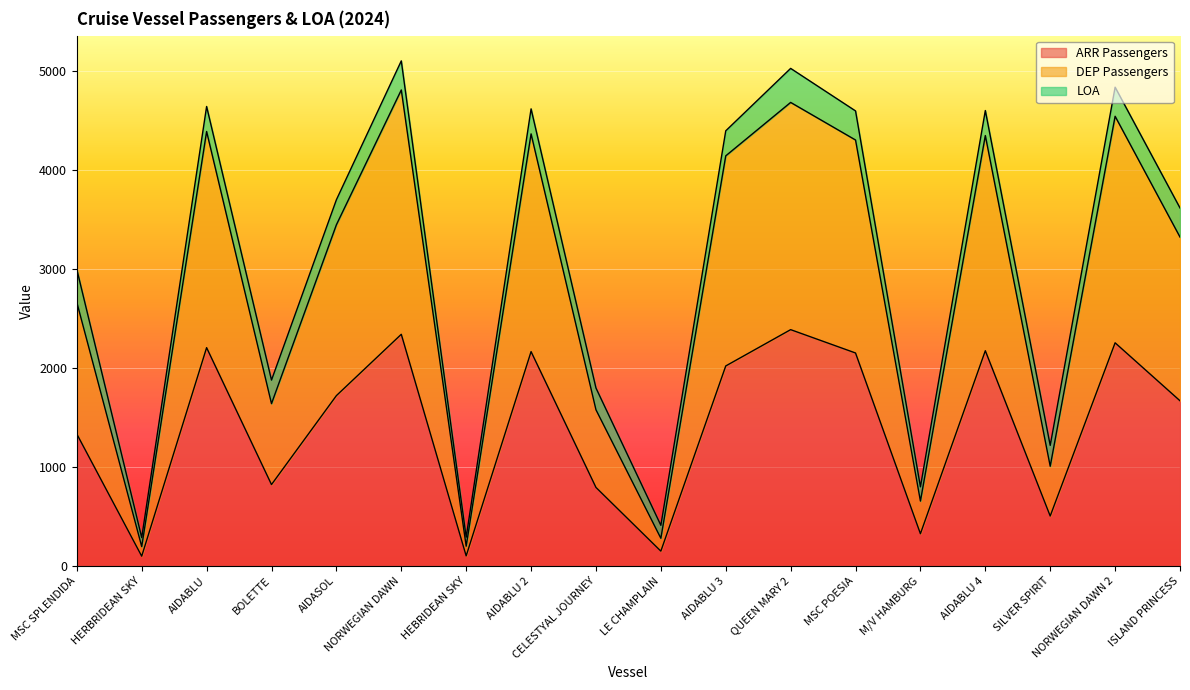

How many data points in ARR Passengers are above 1720?

8